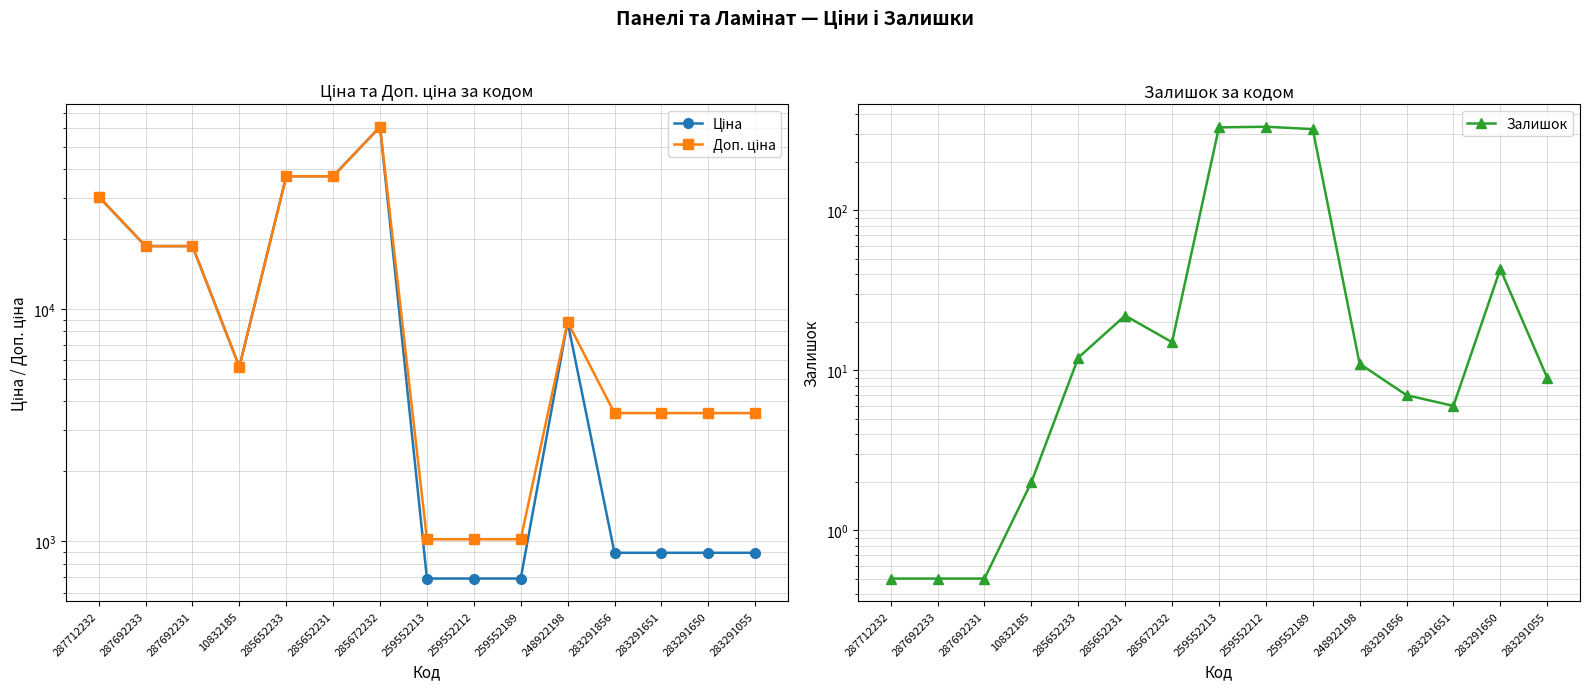

What is the value of the Доп. ціна point at the 5th from the left?

37343.0